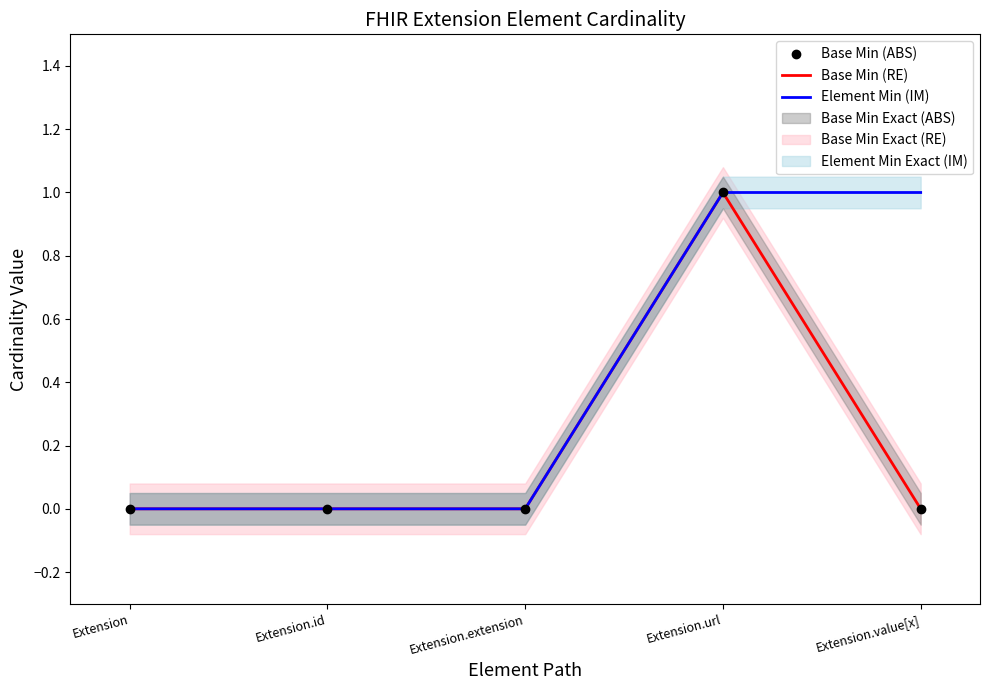

Between Extension and Extension.value[x], which is larger?

Extension